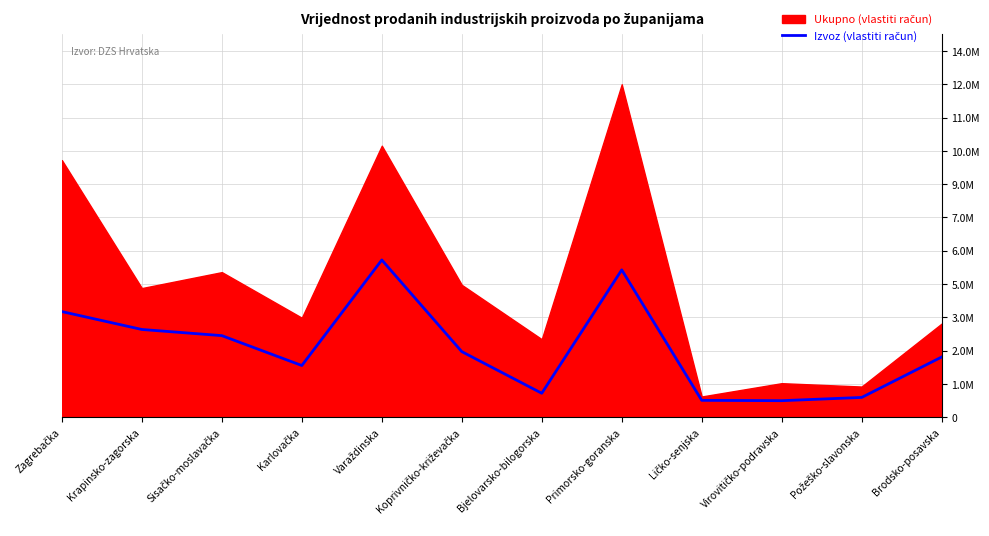

At which label does the data first exceed 2554292?

Zagrebačka